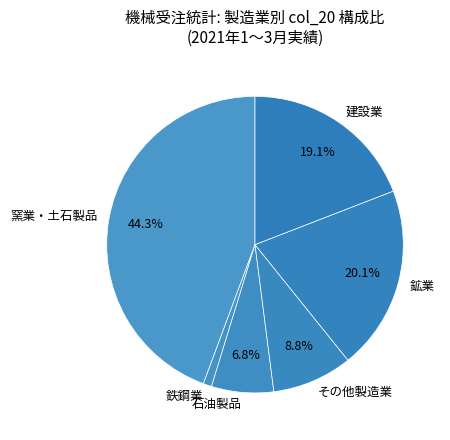

What is the ratio of the value at 建設業 to the value at 窯業・土石製品?

0.4